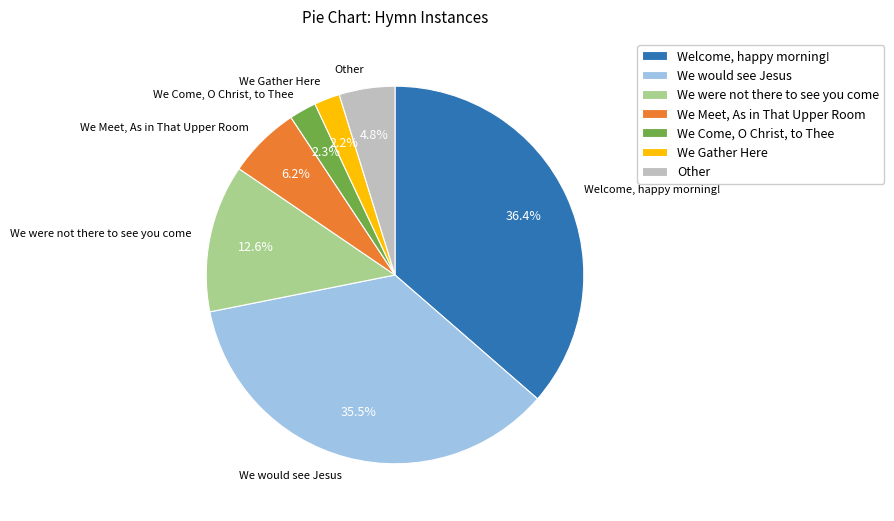

Which slice is the largest?

Welcome, happy morning!